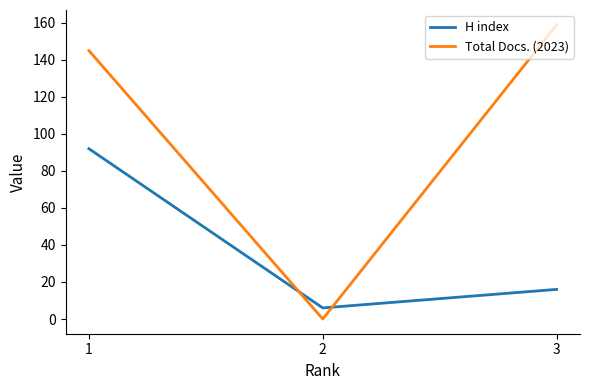

List the series in order of their peak value, lowest first.

H index, Total Docs. (2023)